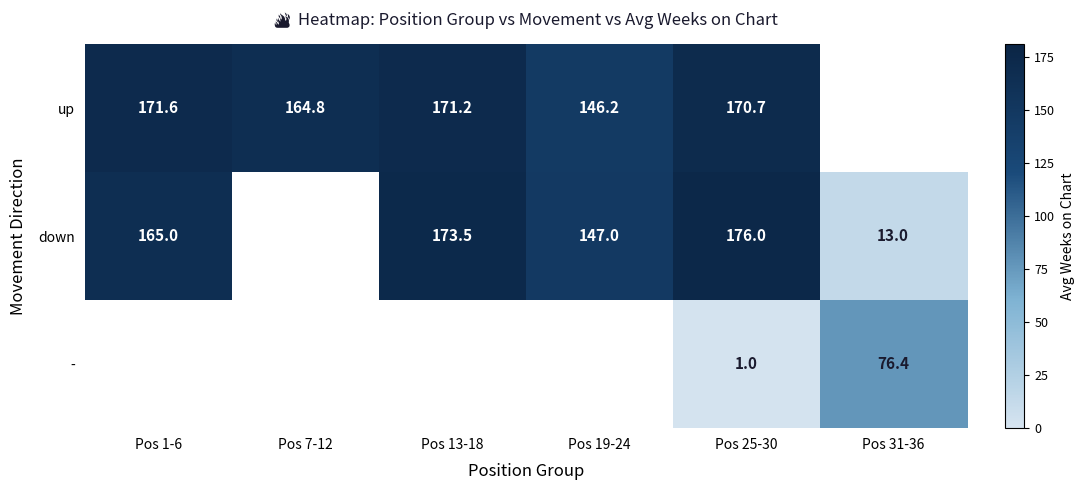

What is the difference between the up values at Pos 1-6 and Pos 25-30?

0.9